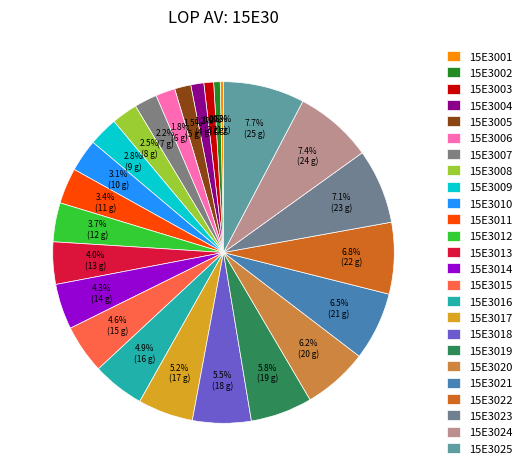

How many slices are in this pie chart?

25